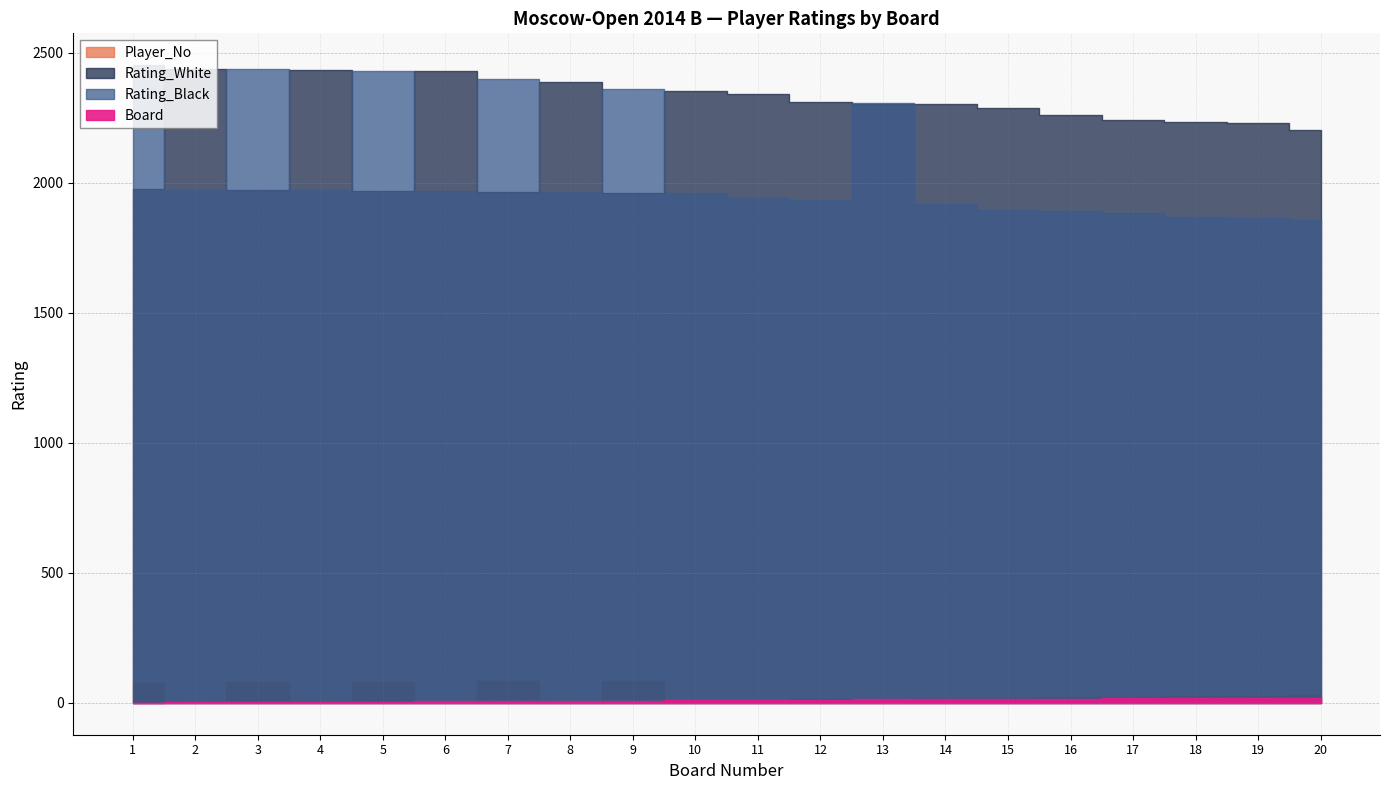

The value of Rating_Black at 16 is 761. True or false?

False